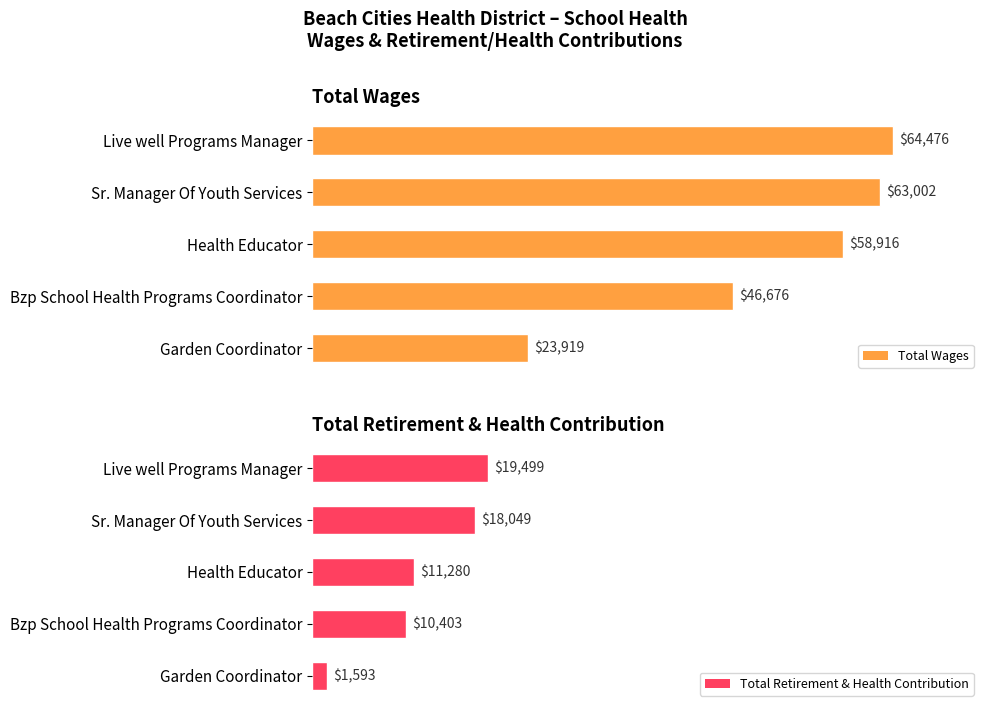

Where is Total Wages nearest to the value 44197?

Bzp School Health Programs Coordinator